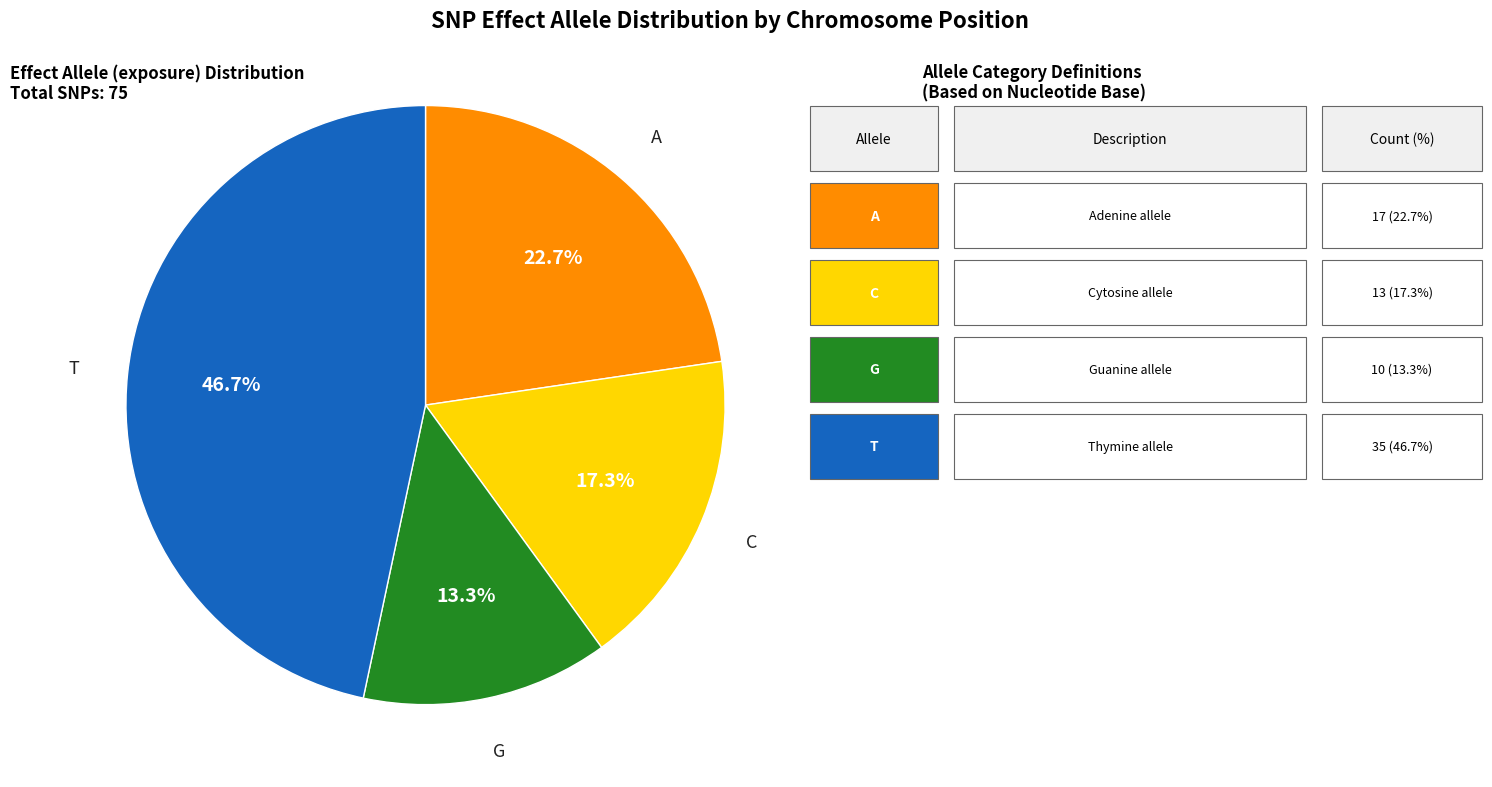

Does any single category account for the majority?

No